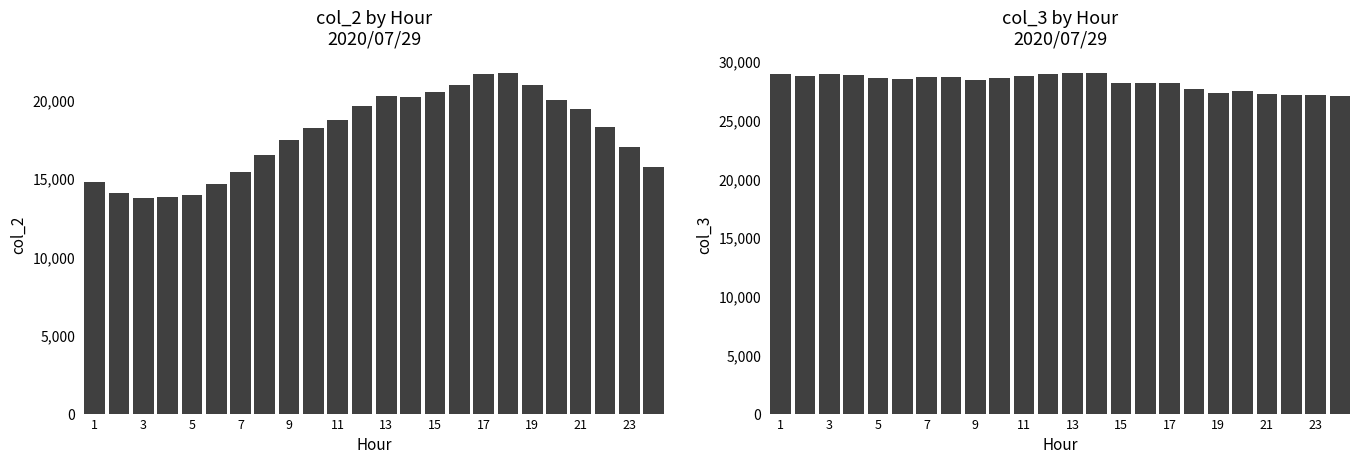

At 15, list the series in order from smallest to largest.

col_2, col_3